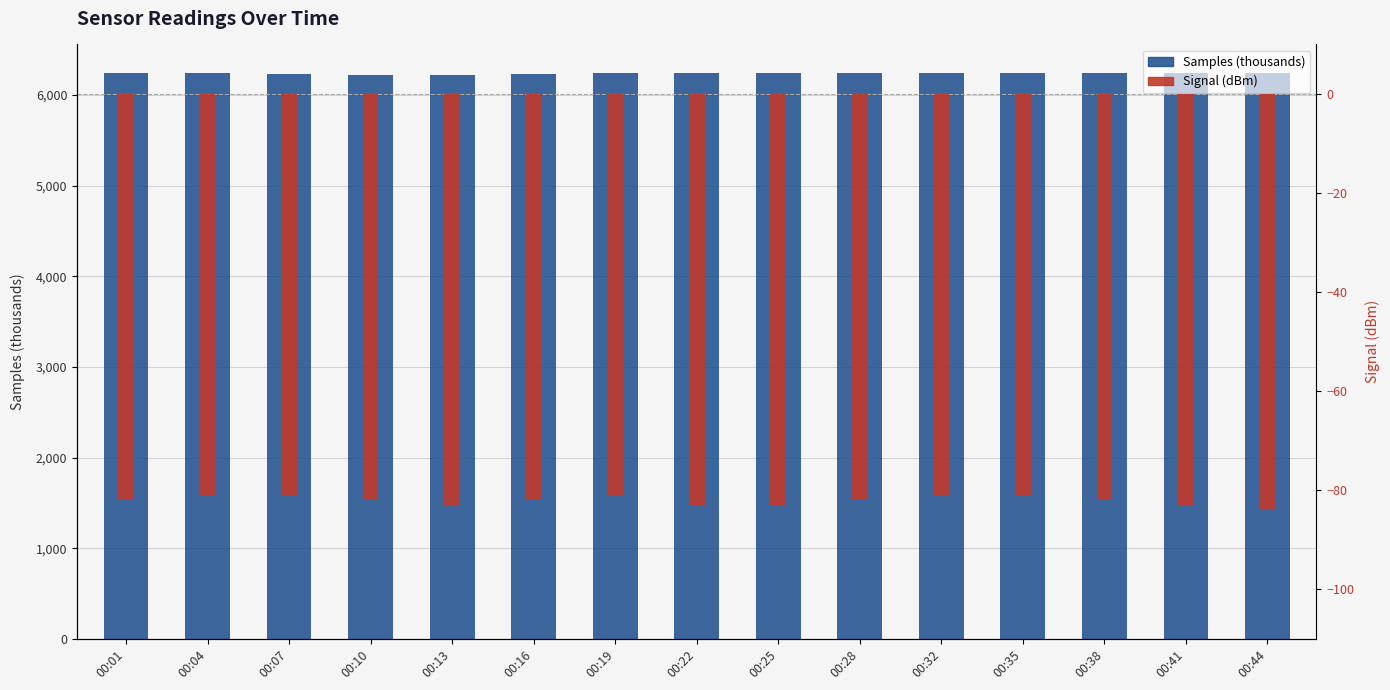

What is the total value across all series at 00:10?

6133.3